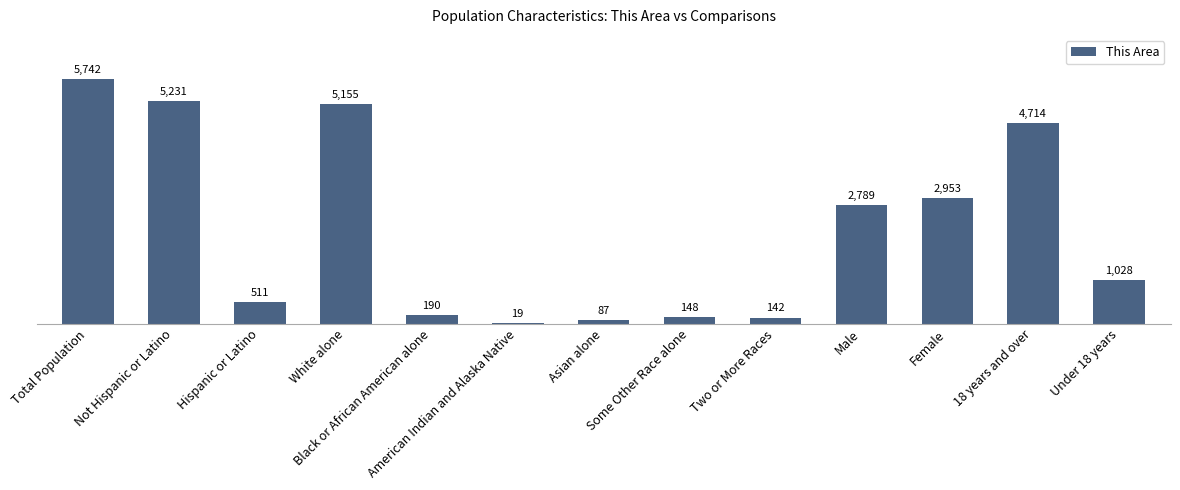

Reading left to right, list all the values displayed in this chart.

5742	5231	511	5155	190	19	87	148	142	2789	2953	4714	1028